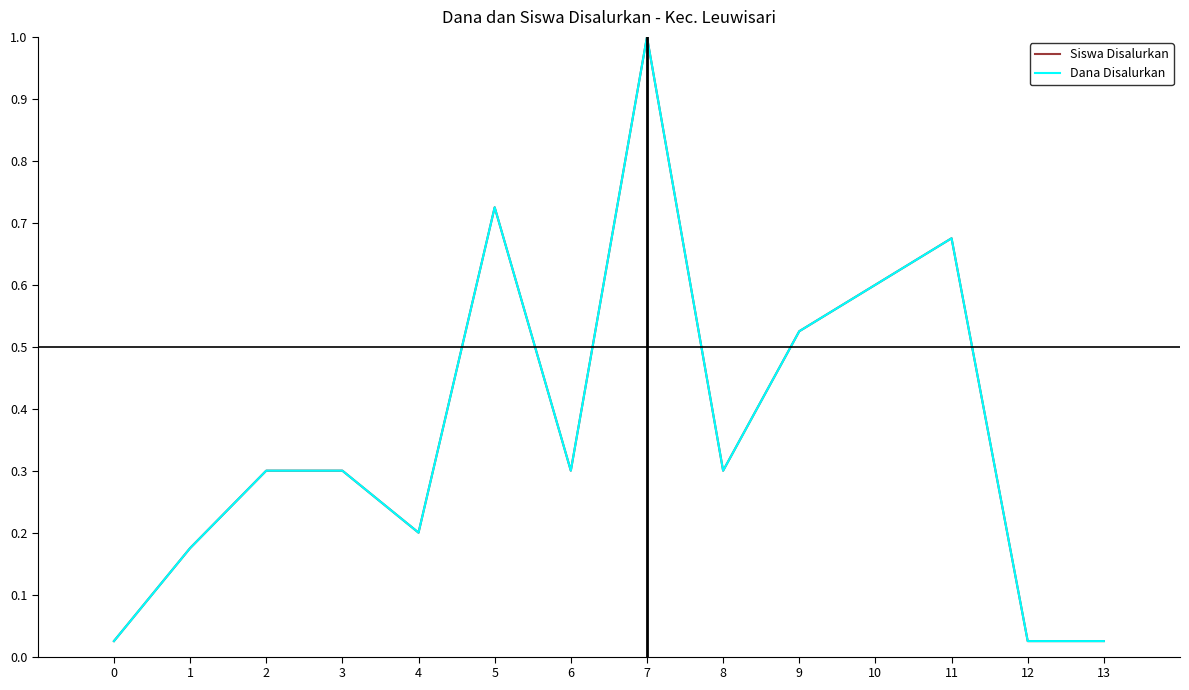

What is the total value across all series at 3?

0.6